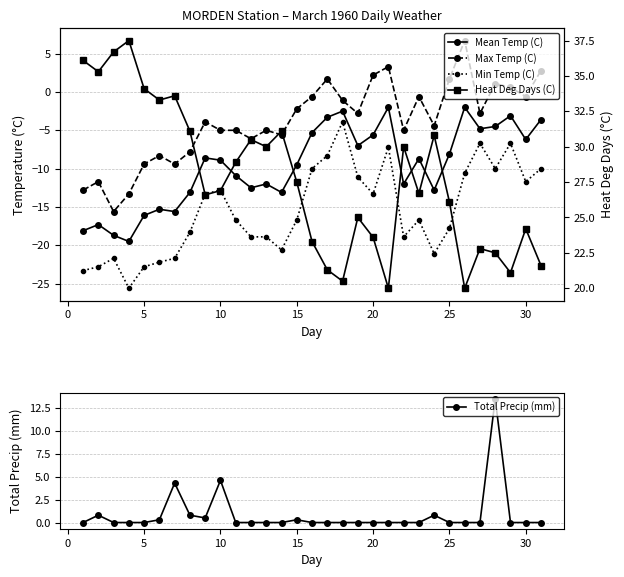

True or false: Total Precip (mm) has more than 2 points higher than both neighbors.

True